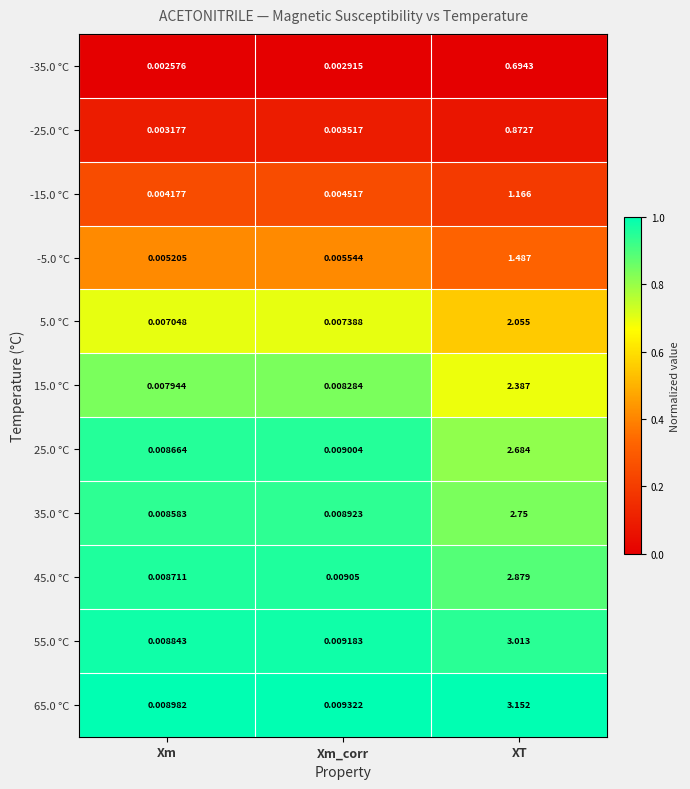

Where is -35.0 °C nearest to the value 0?

Xm